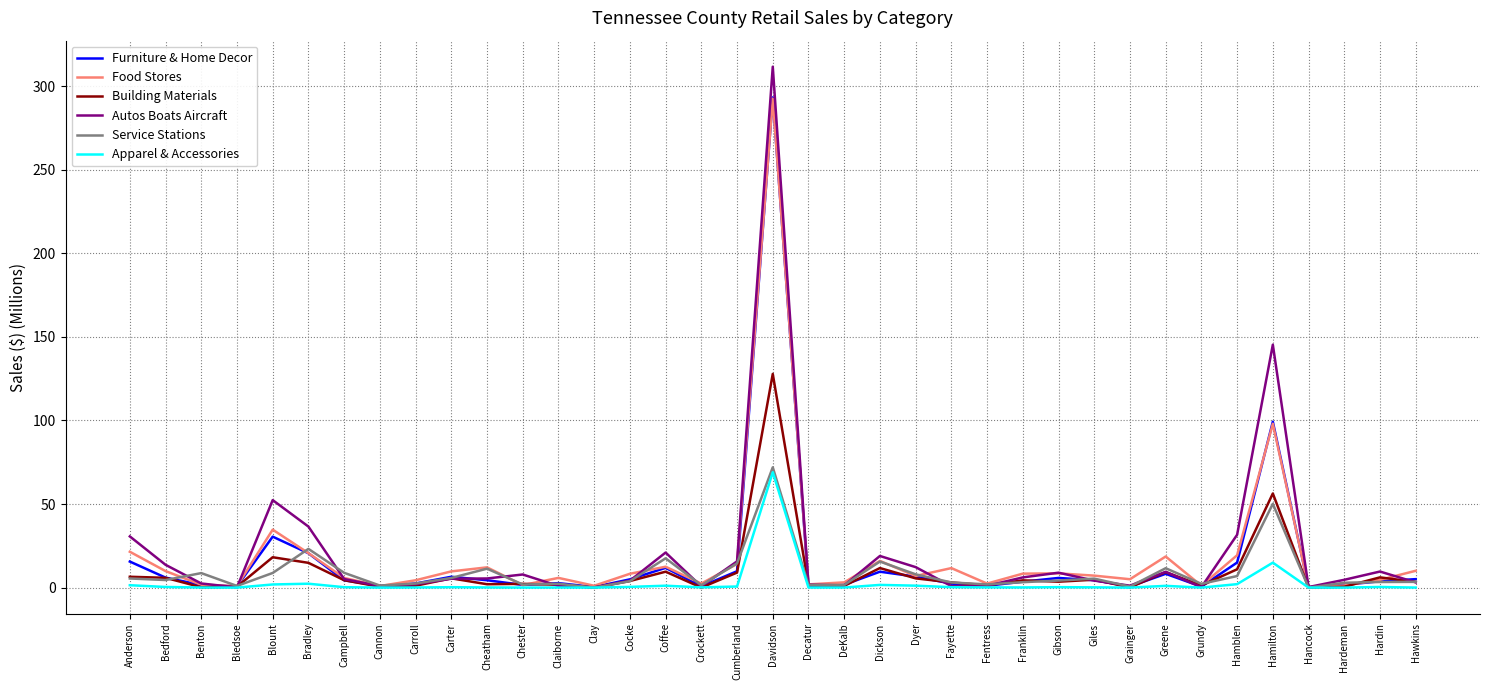

What is the average value of the Autos Boats Aircraft series?

21.0